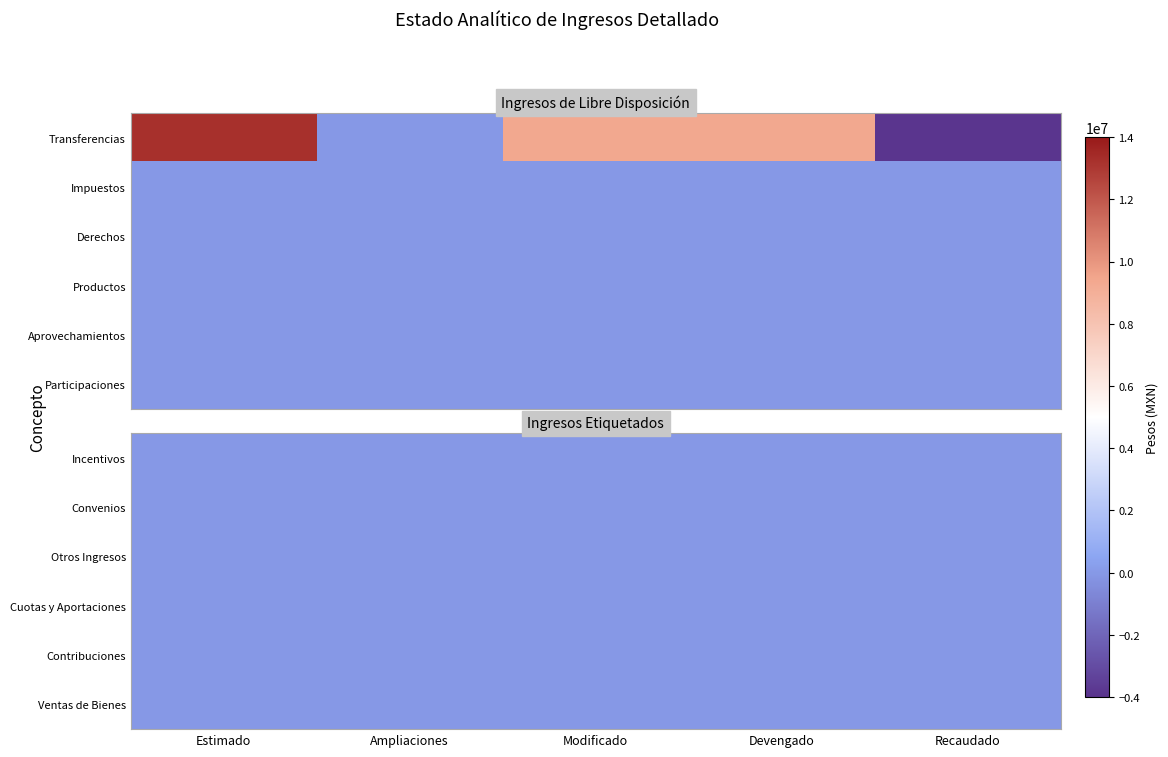

Reading right to left, what are all the values shown in this chart?

Transferencias: -3881639	9366187	9366187	0	13247826
Impuestos: 0	0	0	0	0
Derechos: 0	0	0	0	0
Productos: 0	0	0	0	0
Aprovechamientos: 0	0	0	0	0
Participaciones: 0	0	0	0	0
Incentivos: 0	0	0	0	0
Convenios: 0	0	0	0	0
Otros Ingresos: 0	0	0	0	0
Cuotas y Aportaciones: 0	0	0	0	0
Contribuciones: 0	0	0	0	0
Ventas de Bienes: 0	0	0	0	0